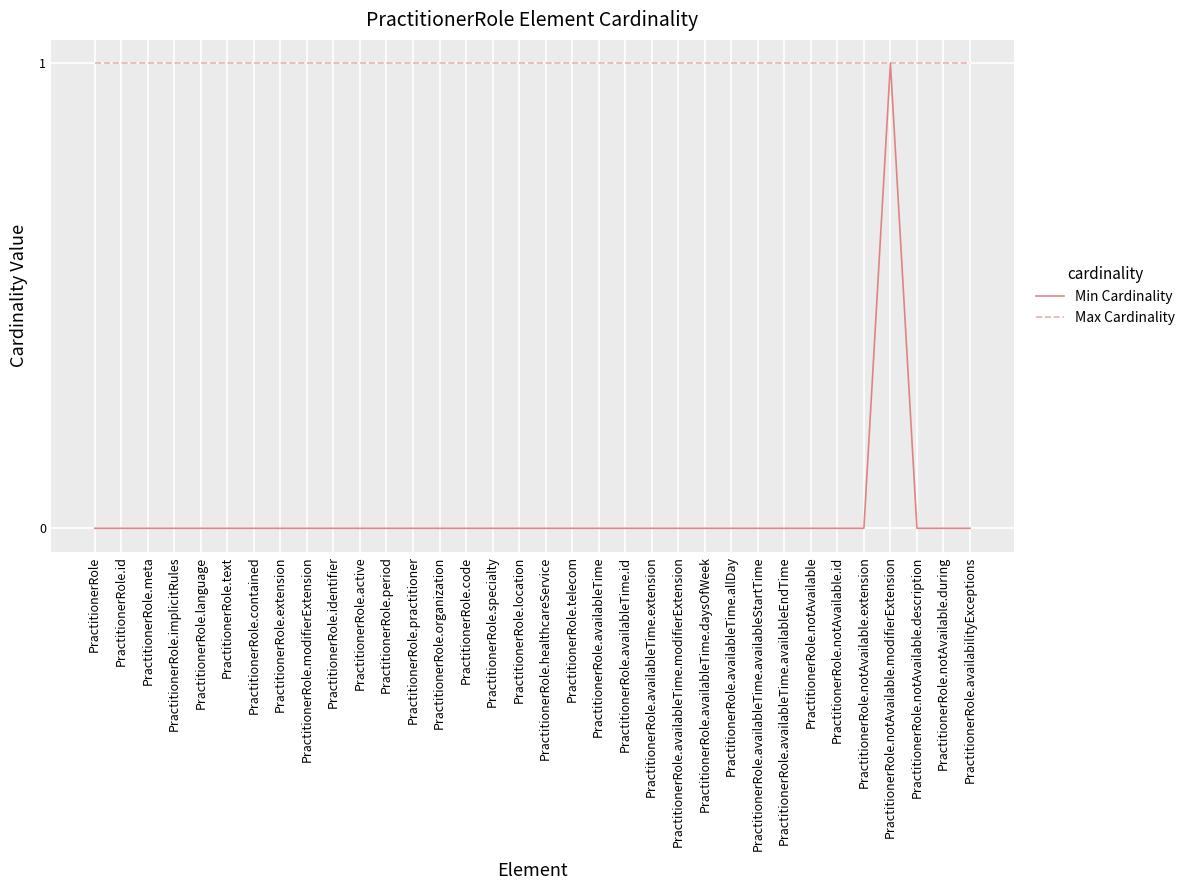

Which series has the largest total across all categories?

Max Cardinality